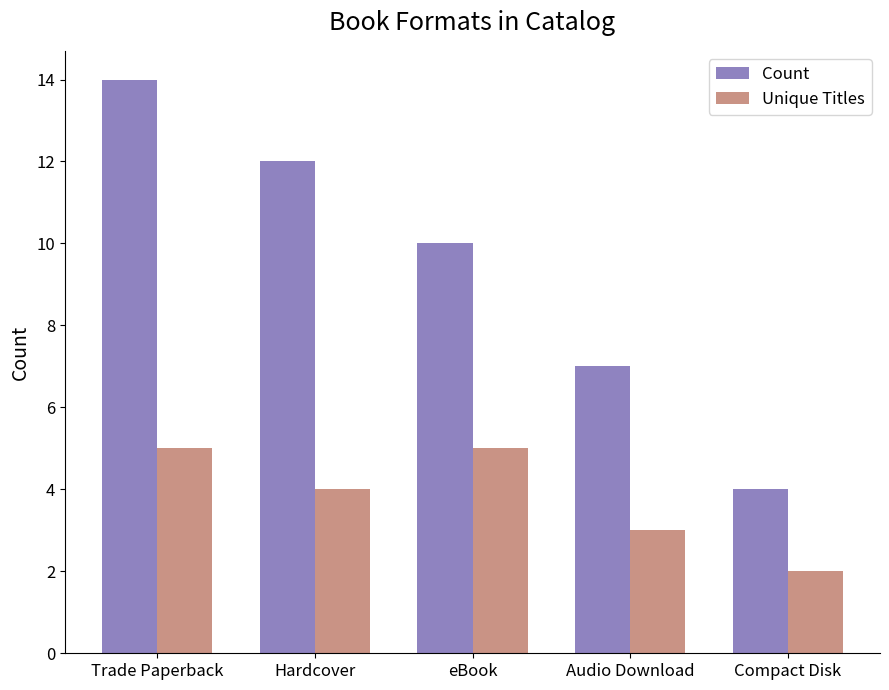

How many categories are shown in the chart?

5